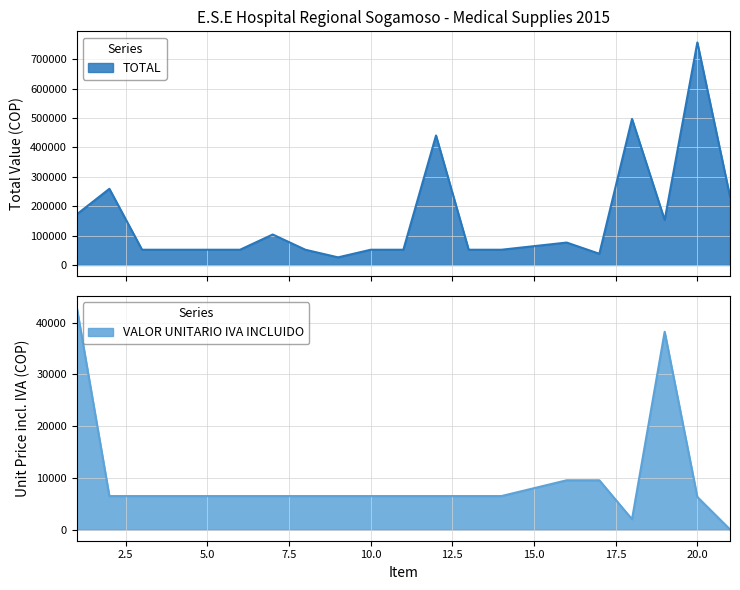

Does the chart have visible grid lines?

Yes